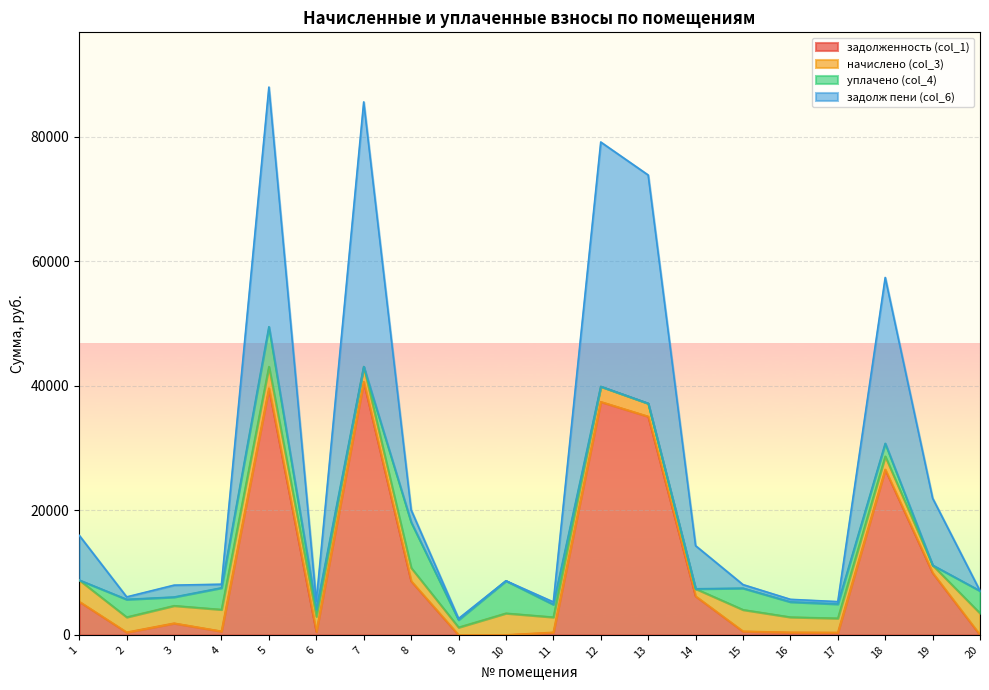

What is the highest value of the задолженность (col_1) series?

40645.6